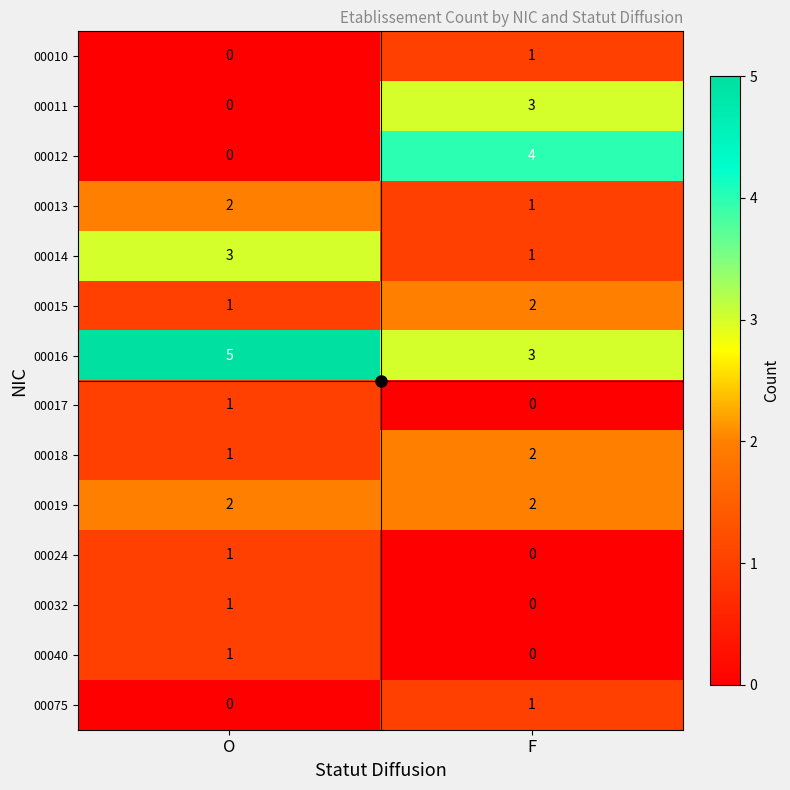

The value of 00014 at F is 2. True or false?

False